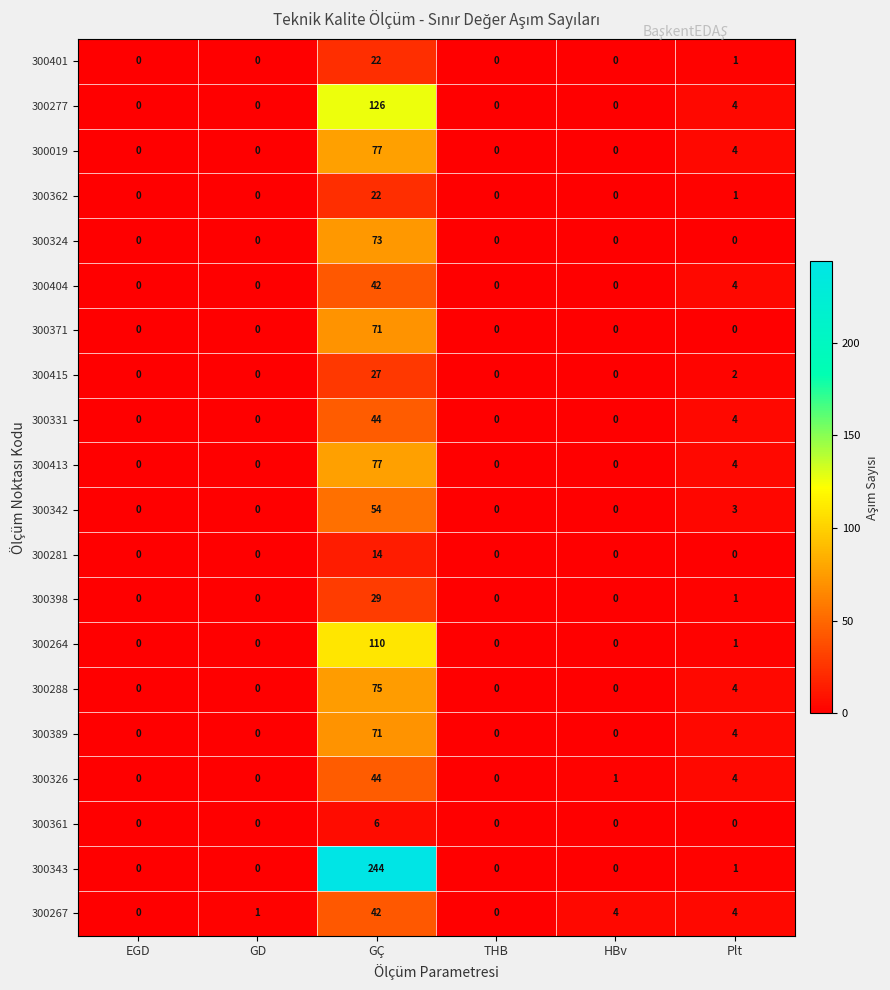

Is the value of 300389 at Plt greater than the value of 300413 at HBv?

Yes